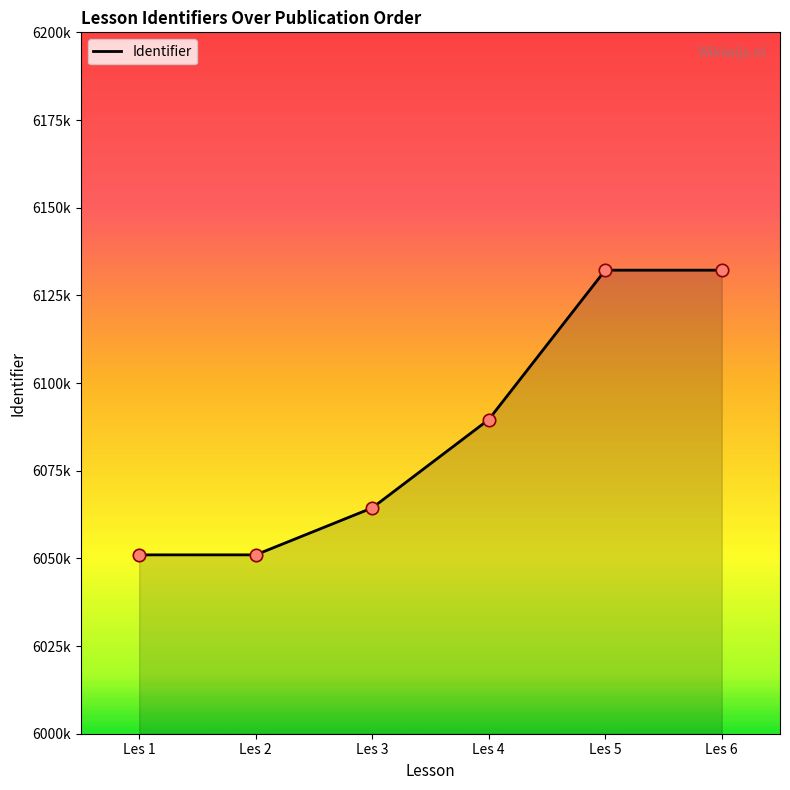

Does the chart have visible grid lines?

No